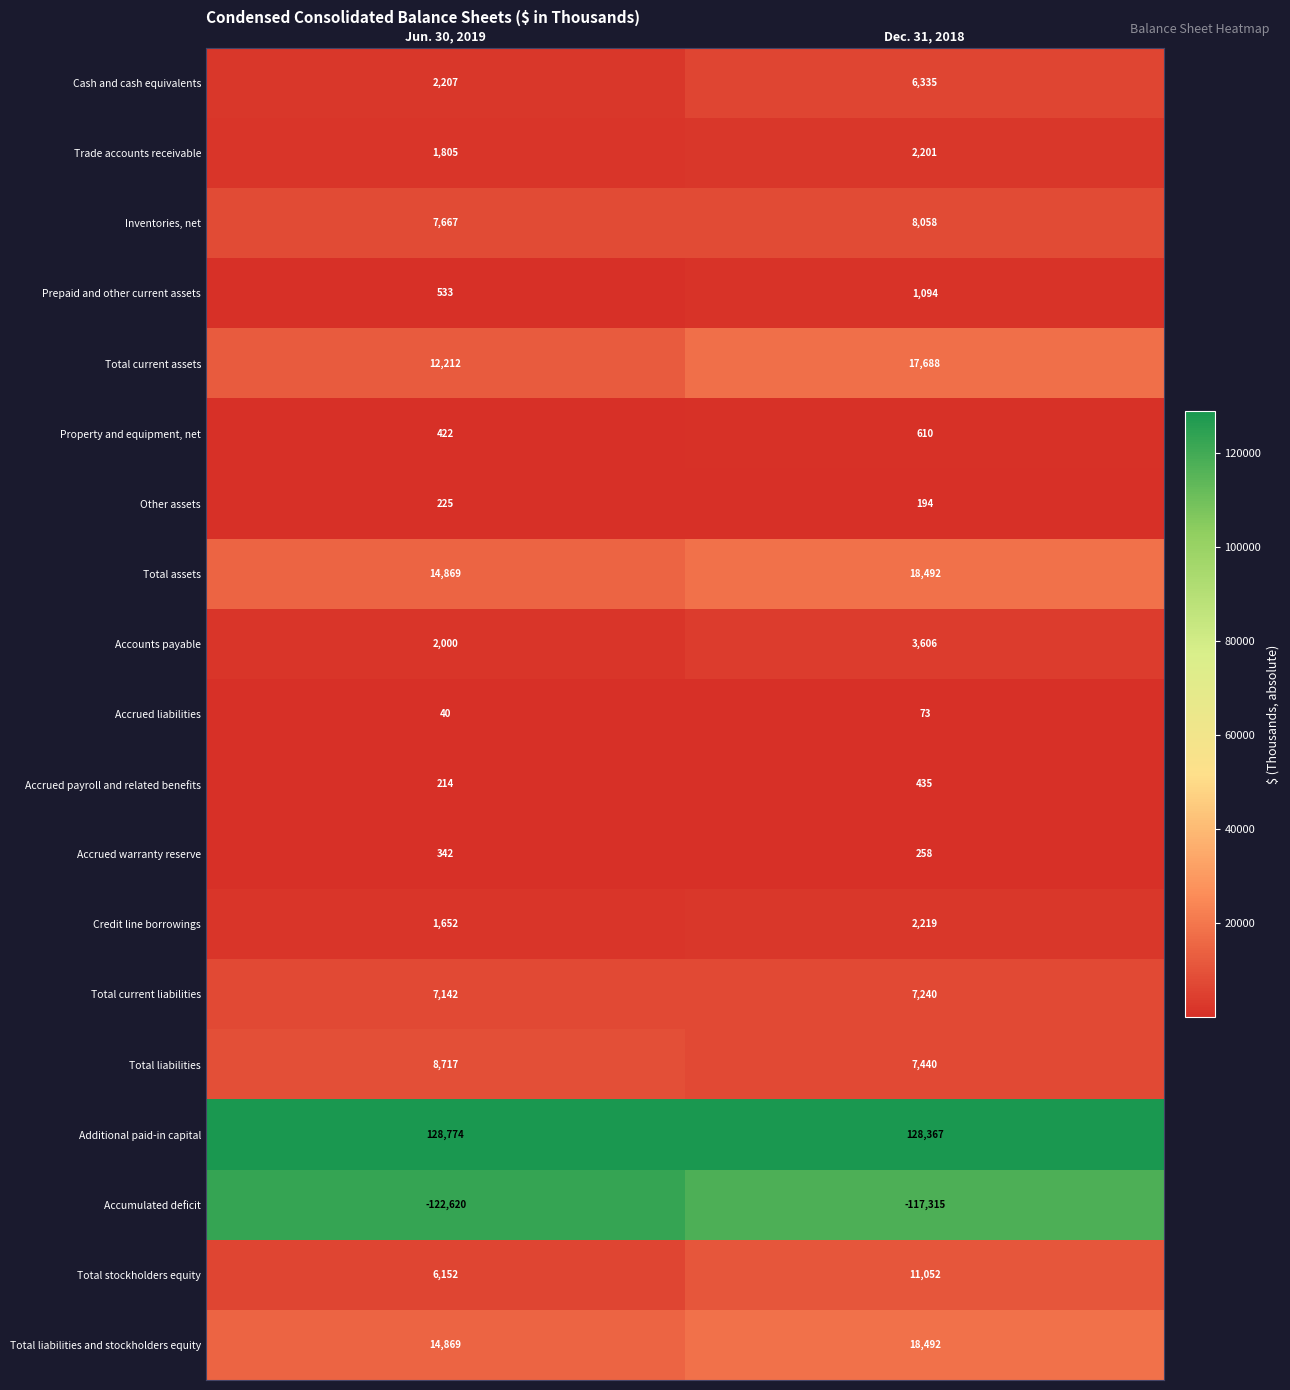

Which category has the highest value across all series?

Jun. 30, 2019